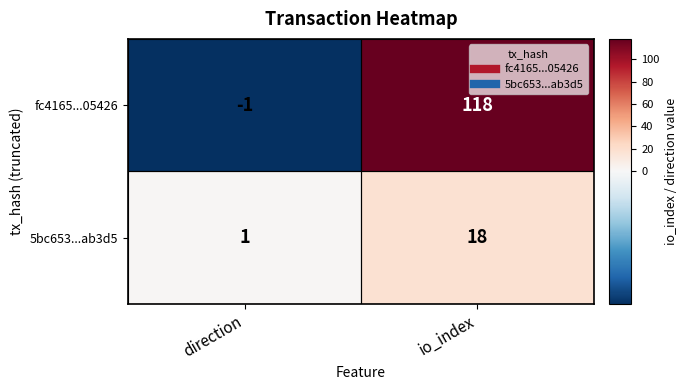

True or false: 5bc653...ab3d5 has a value of 1 at direction.

True